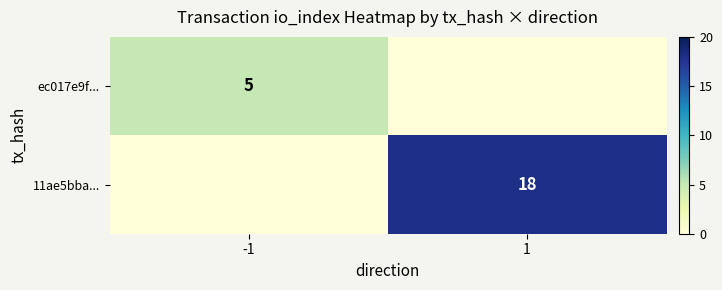

The value of ec017e9f... at -1 is 5. True or false?

True